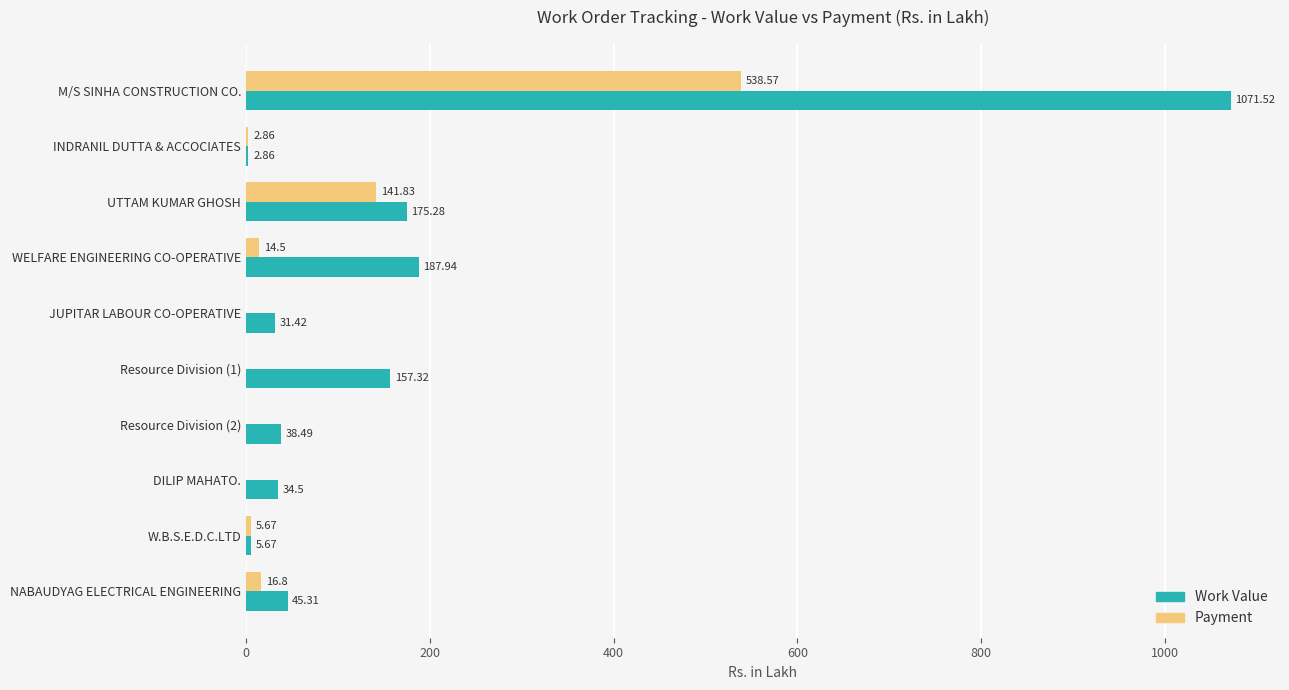

Which series has the largest total across all categories?

Work Value